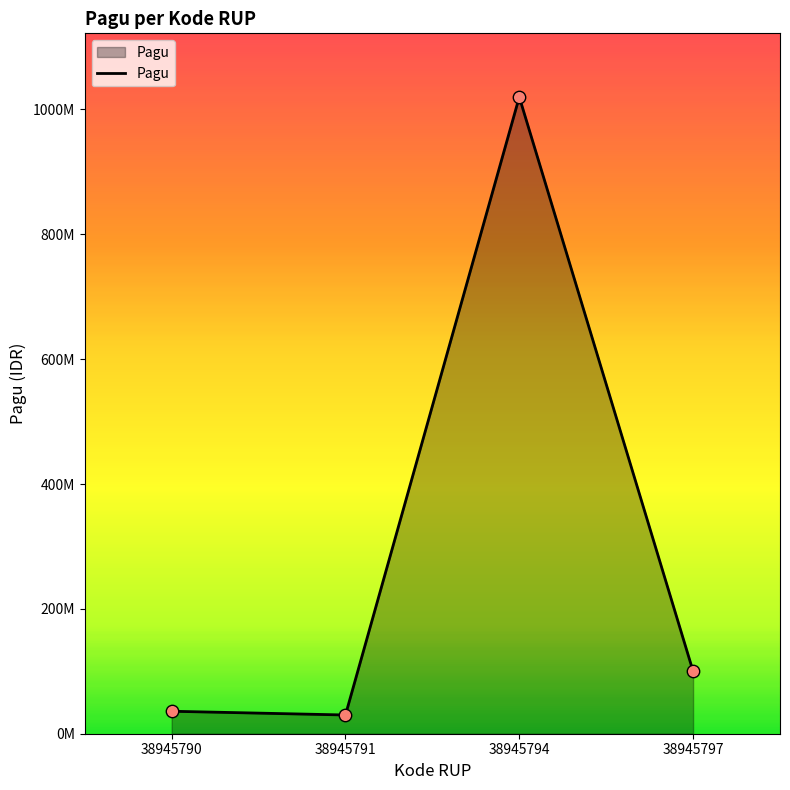

Which has a higher value, 38945790 or 38945797?

38945797